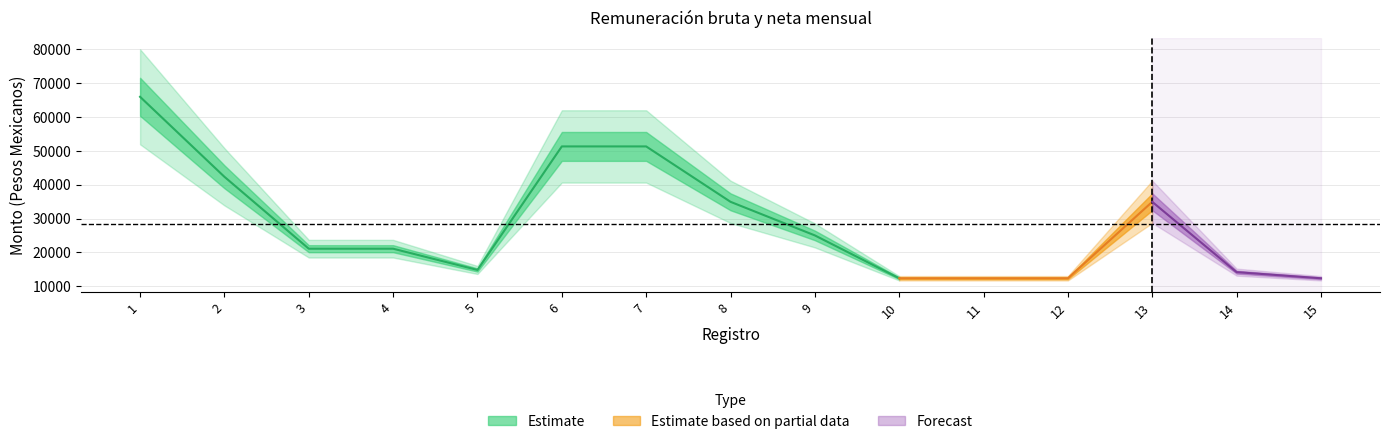

Which category has the highest value across all series?

1